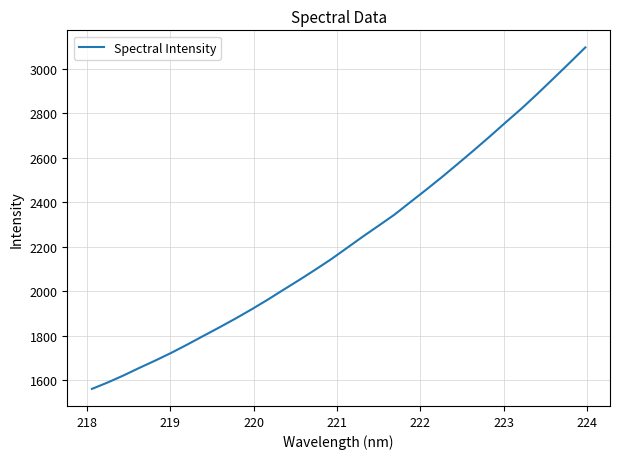

What is the greatest value displayed?

3096.0